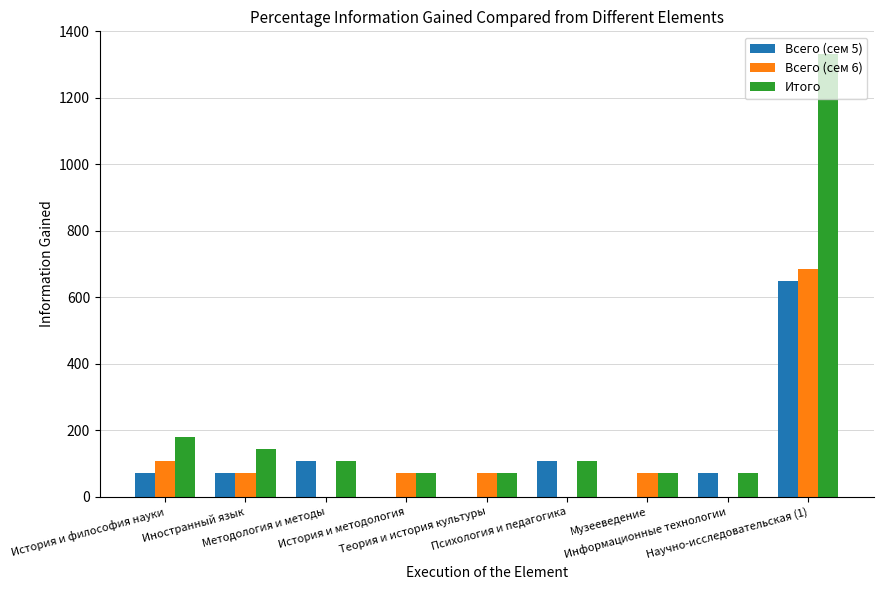

Which series has the largest range (max minus min)?

Итого